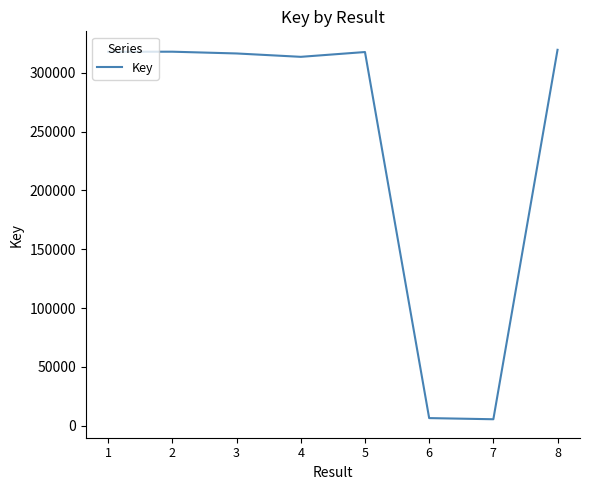

What is the average value?

239281